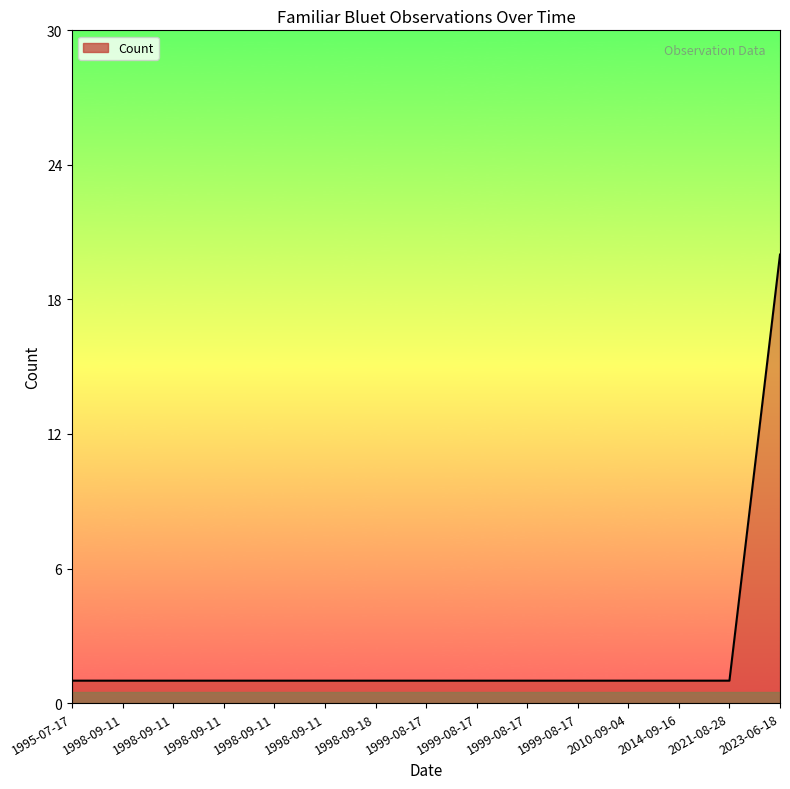

What is the sum of the values at 2010-09-04 and 1999-08-17?

2